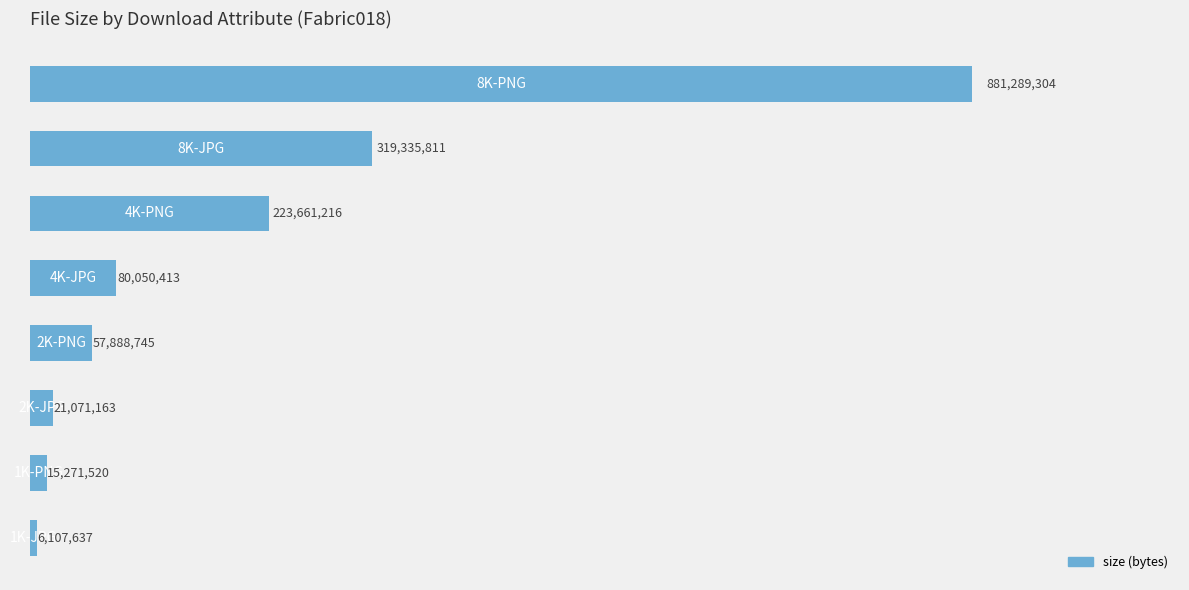

What is the average value?

200584476